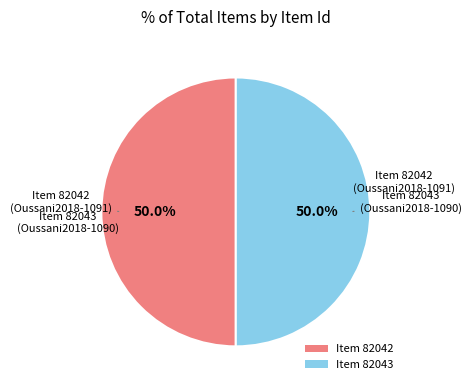

Approximately how many times larger is the value at Item 82042 compared to Item 82043?

1.0